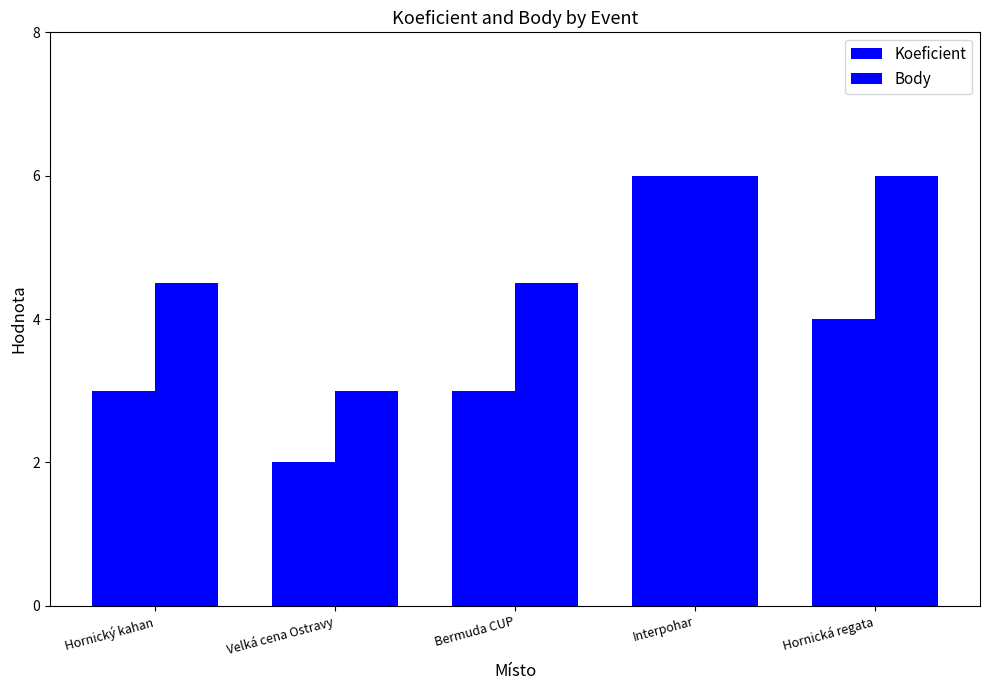

Reading left to right, transcribe all the data shown in this chart.

Koeficient: Hornický kahan=3.0	Velká cena Ostravy=2.0	Bermuda CUP=3.0	Interpohar=6.0	Hornická regata=4.0
Body: Hornický kahan=4.5	Velká cena Ostravy=3.0	Bermuda CUP=4.5	Interpohar=6.0	Hornická regata=6.0